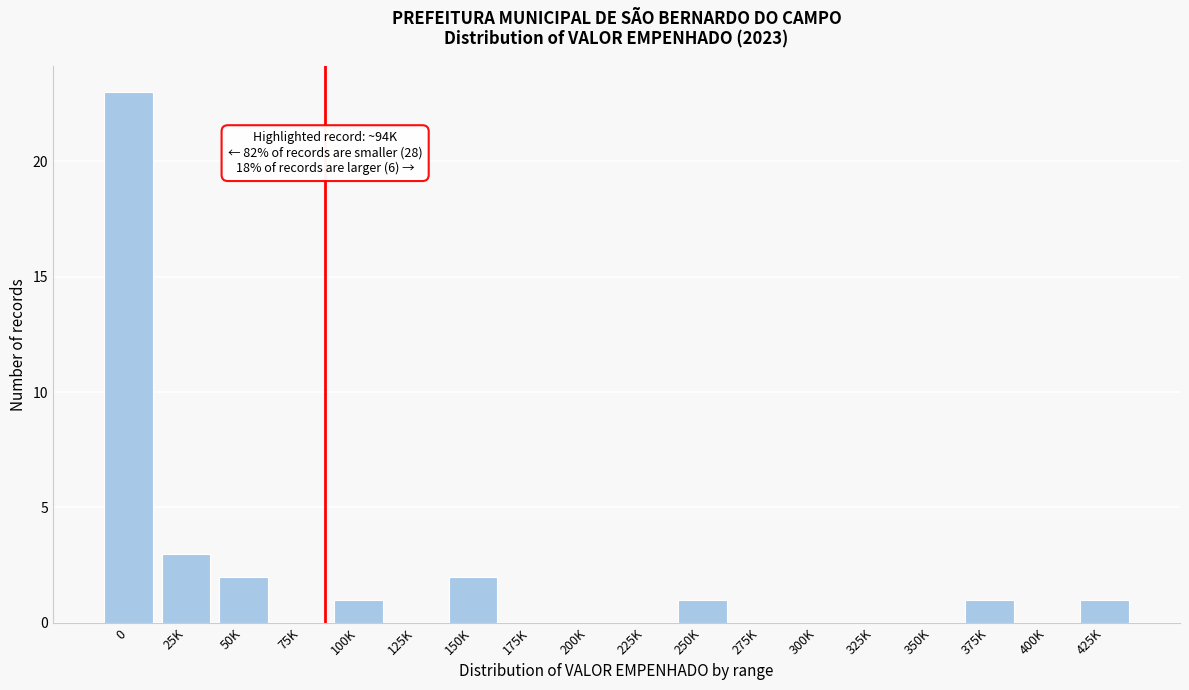

Reading left to right, extract all data points from this chart.

0=23	25K=3	50K=2	75K=0	100K=1	125K=0	150K=2	175K=0	200K=0	225K=0	250K=1	275K=0	300K=0	325K=0	350K=0	375K=1	400K=0	425K=1